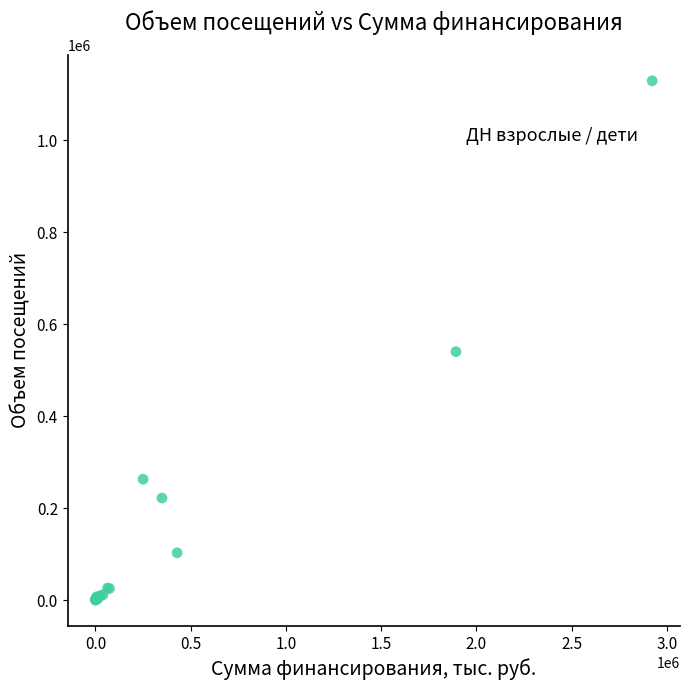

What Y value in the scatter plot is closest to 564475?

539987